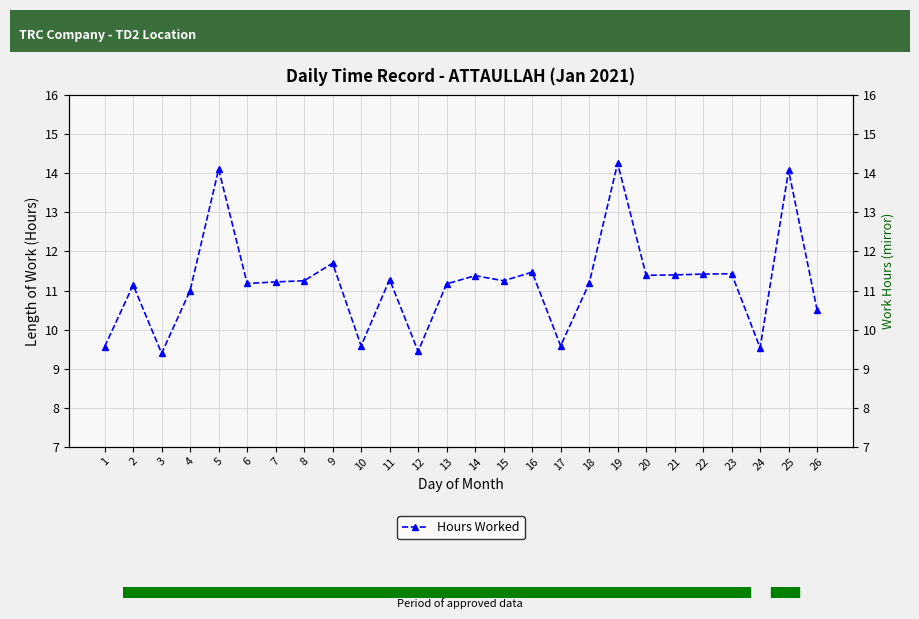

List the labels in order of value, largest first.

19, 5, 25, 9, 16, 23, 22, 21, 20, 14, 11, 8, 15, 7, 6, 18, 13, 2, 4, 26, 10, 17, 1, 24, 12, 3